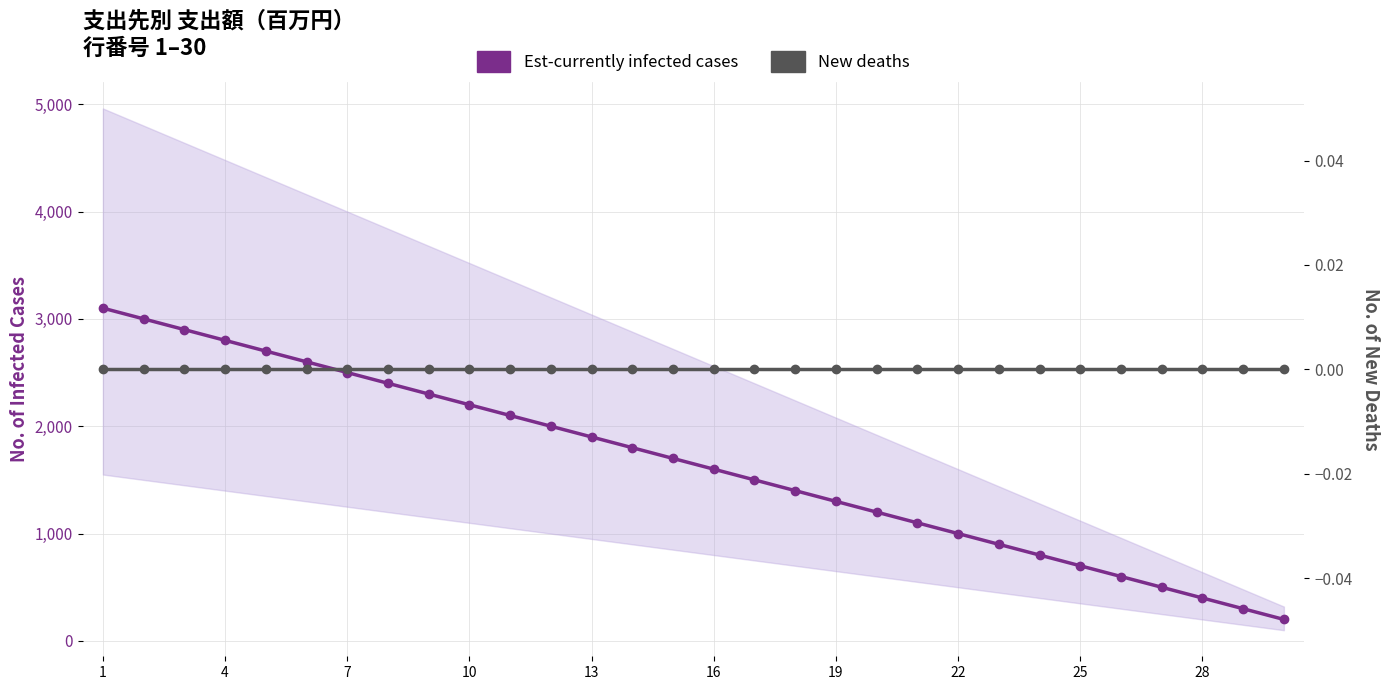

Which label corresponds to the largest value in the chart?

1